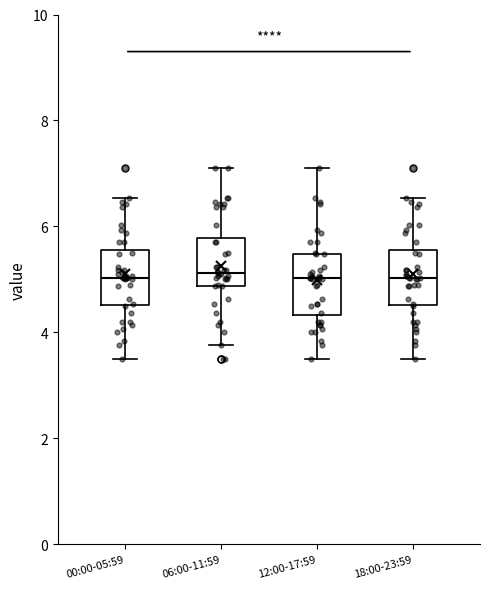

Reading left to right, transcribe this box plot: for each box, give where its median line is, the range the box spans, and where its two whiskers end, as read against the y-axis. The values are not printed on the chart, so give them approximately, as read against the axis.

00:00-05:59: median 5.0, box 4.6 to 5.6, whiskers 3.6 to 6.6
06:00-11:59: median 5.2, box 4.8 to 5.8, whiskers 3.8 to 7.2
12:00-17:59: median 5.0, box 4.4 to 5.4, whiskers 3.6 to 7.2
18:00-23:59: median 5.0, box 4.6 to 5.6, whiskers 3.6 to 6.6